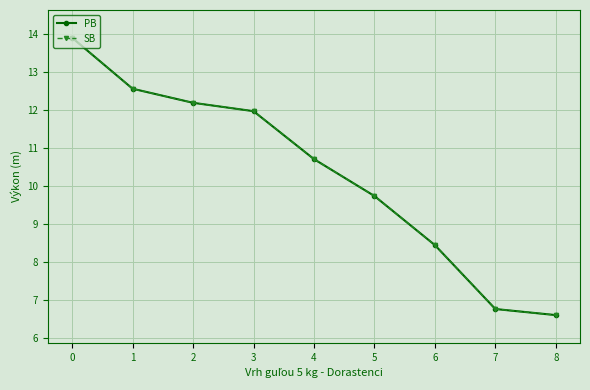

Does the chart have visible grid lines?

Yes